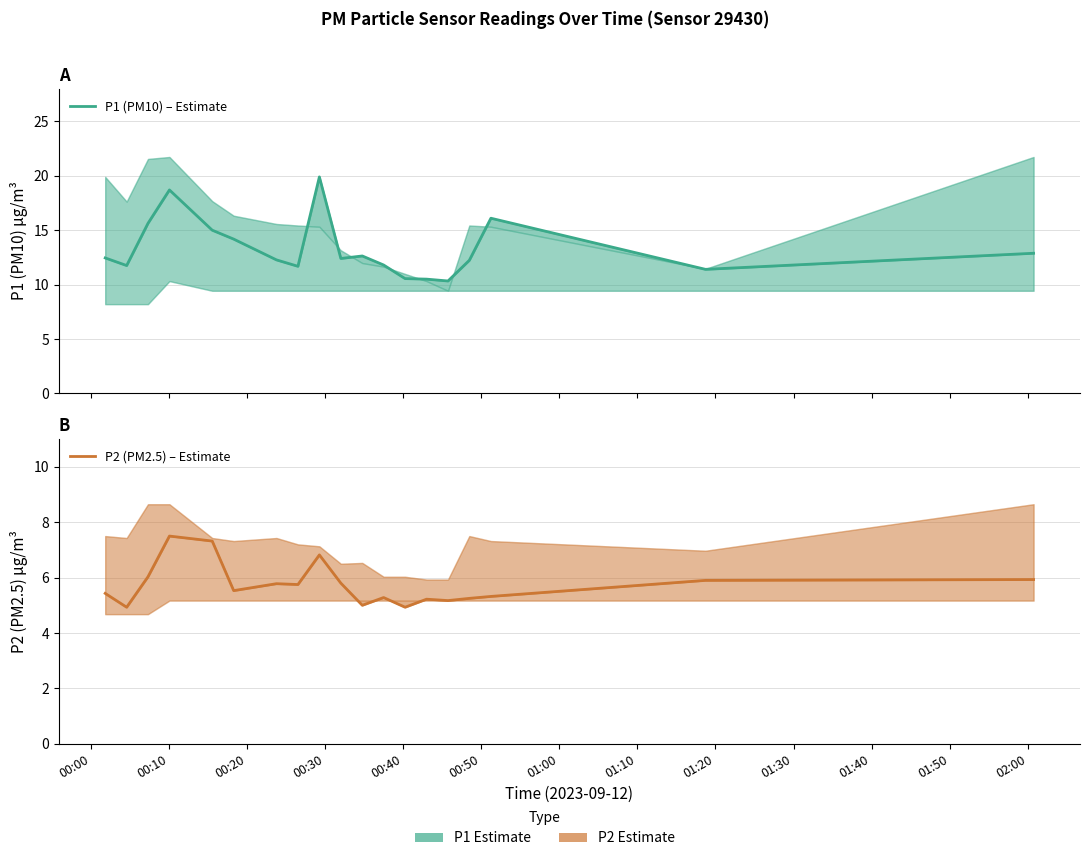

What are all the series names shown in the legend?

P1 (PM10) – Estimate, P2 (PM2.5) – Estimate